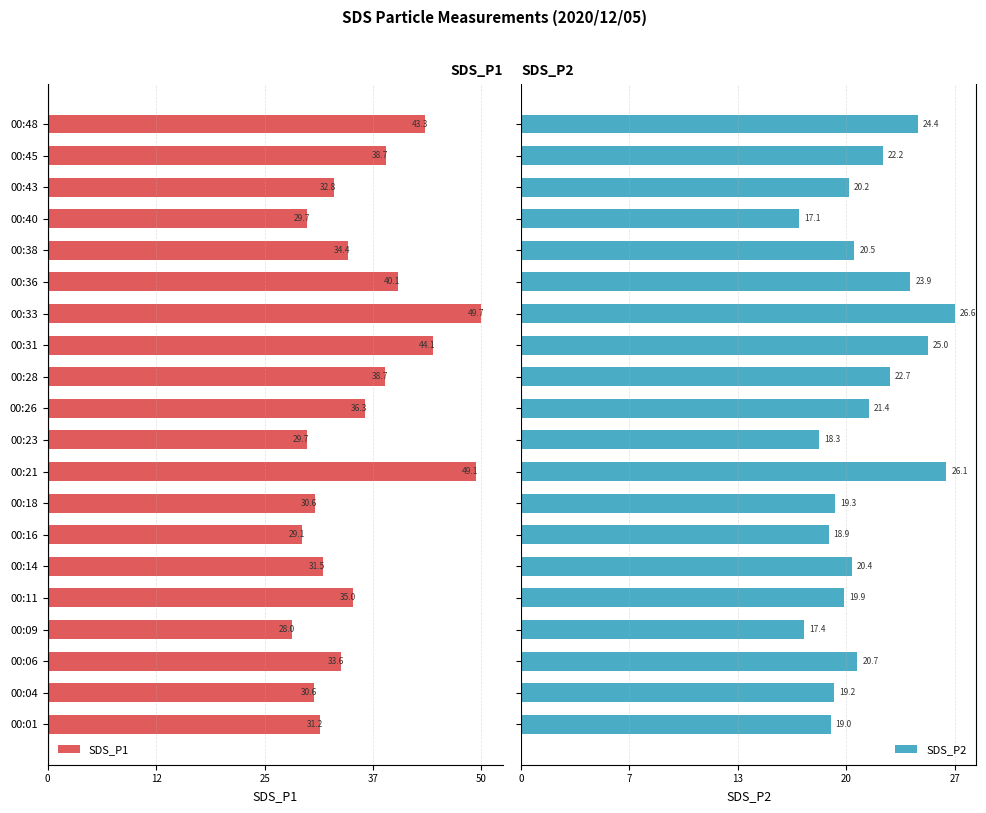

At how many categories does at least one series exceed -4?

20